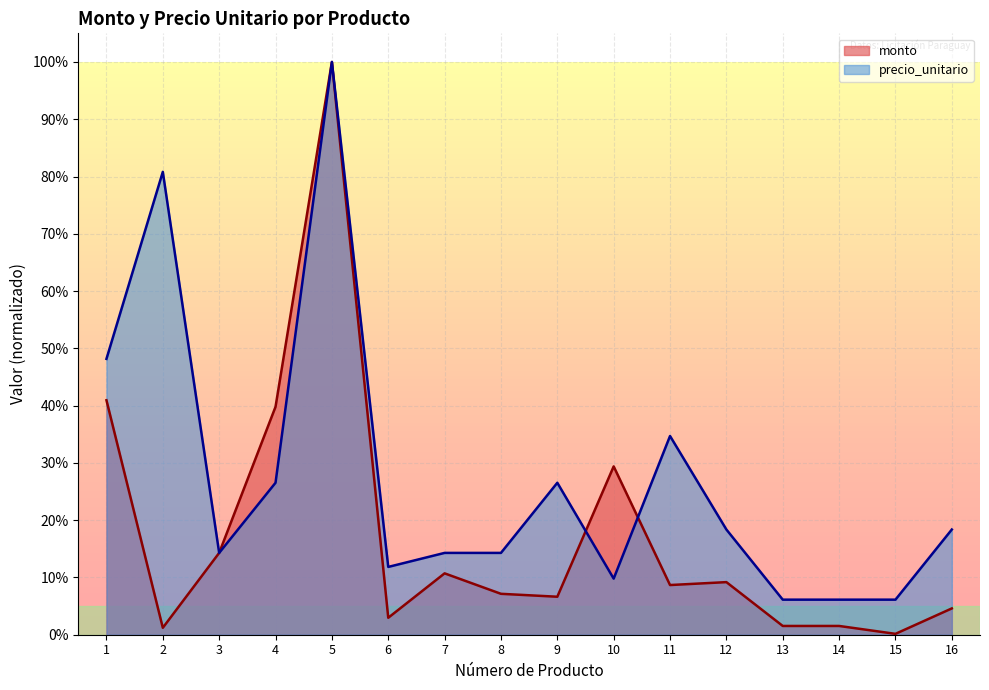

Does the chart display data point markers on the line(s)?

No